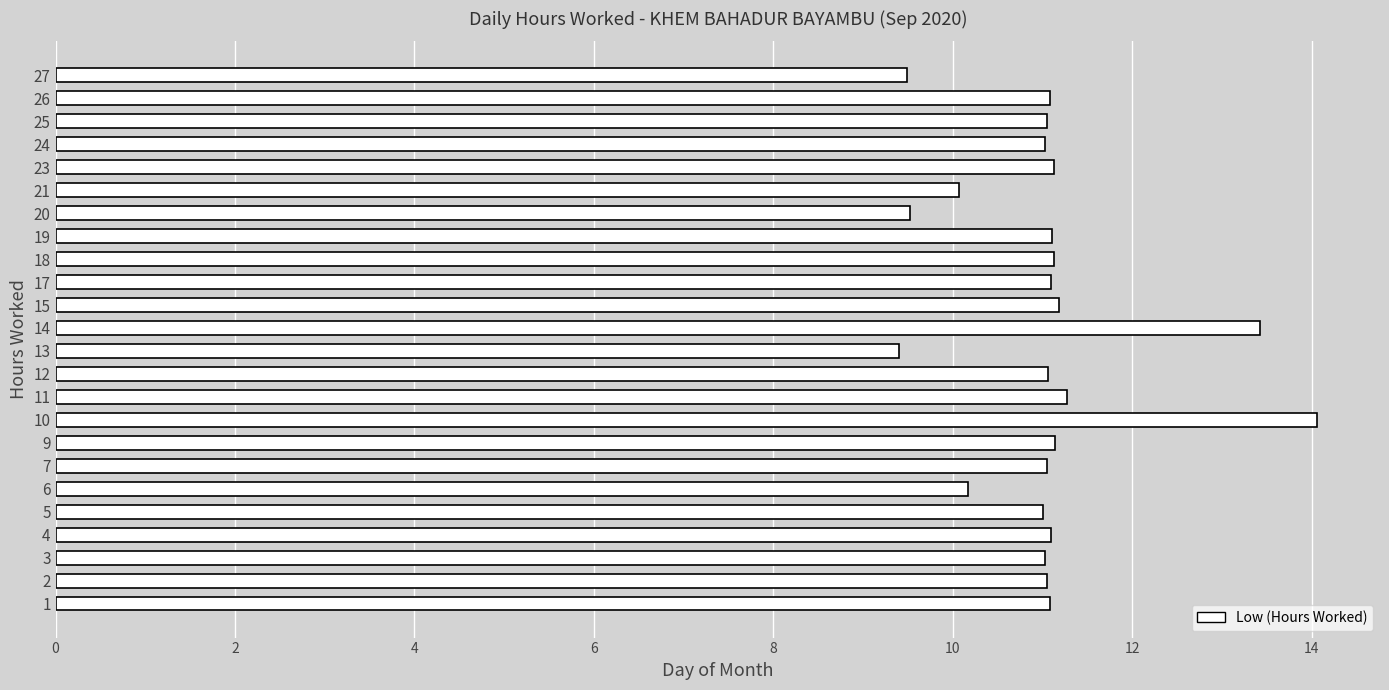

What is the ratio of the value at 3 to the value at 27?

1.2